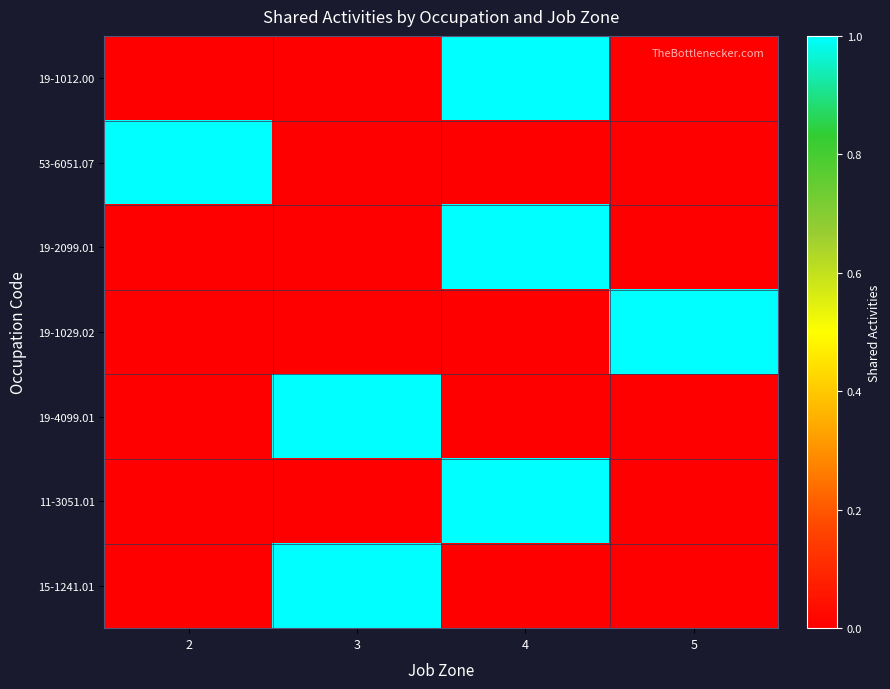

How many categories are shown in the chart?

4